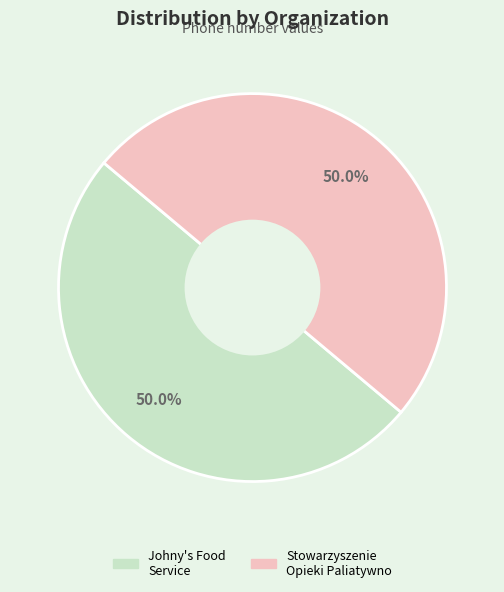

Which category has the smallest portion of the pie?

Stowarzyszenie Opieki Paliatywno